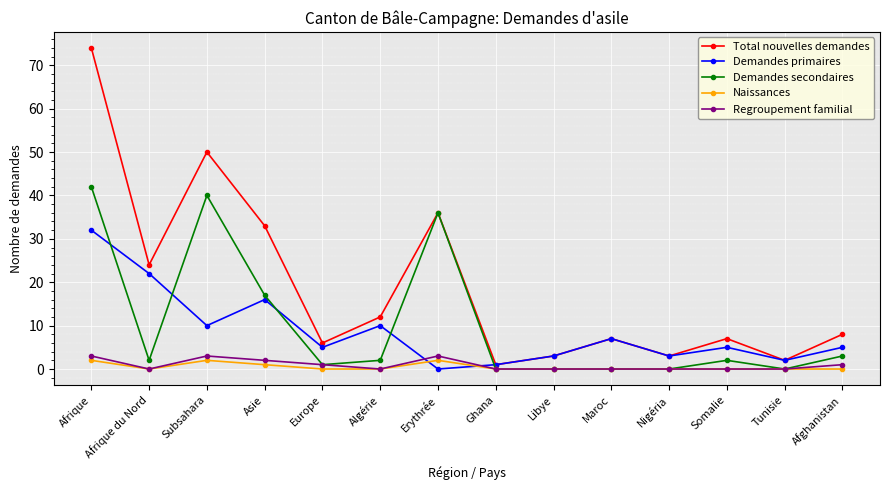

At which category is the sum across all series the highest?

Afrique